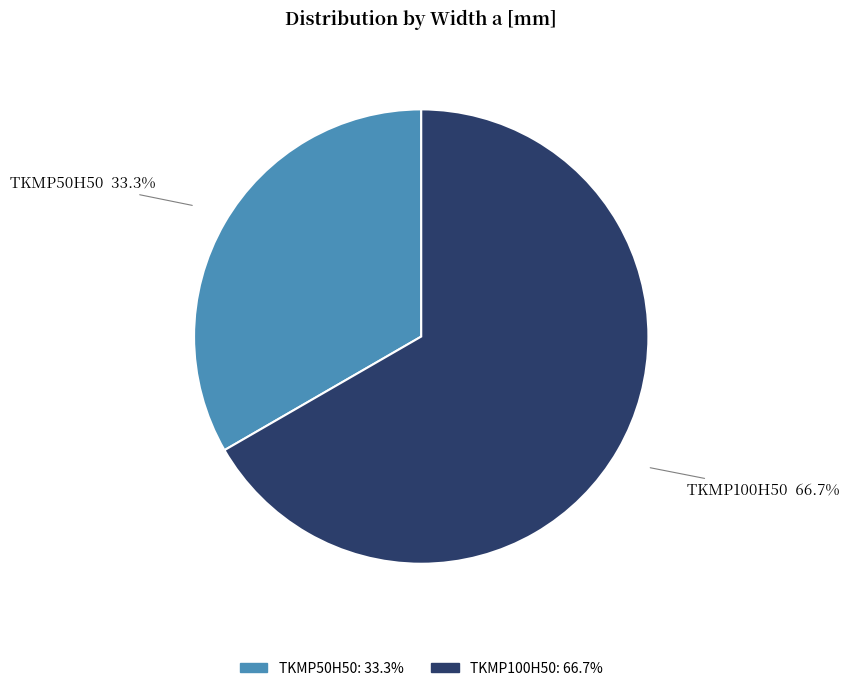

Is it true that TKMP50H50 is 33% of the pie?

True